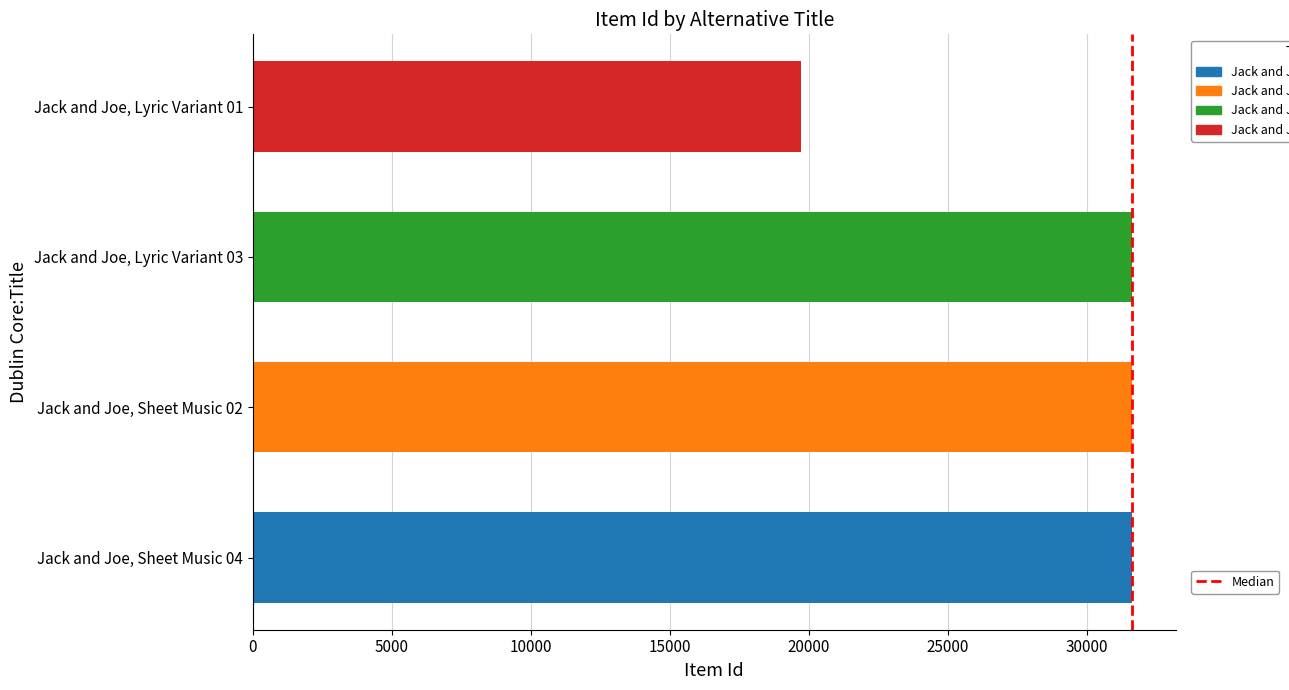

Approximately how many times larger is the value at Jack and Joe, Sheet Music 02 compared to Jack and Joe, Lyric Variant 01?

1.6